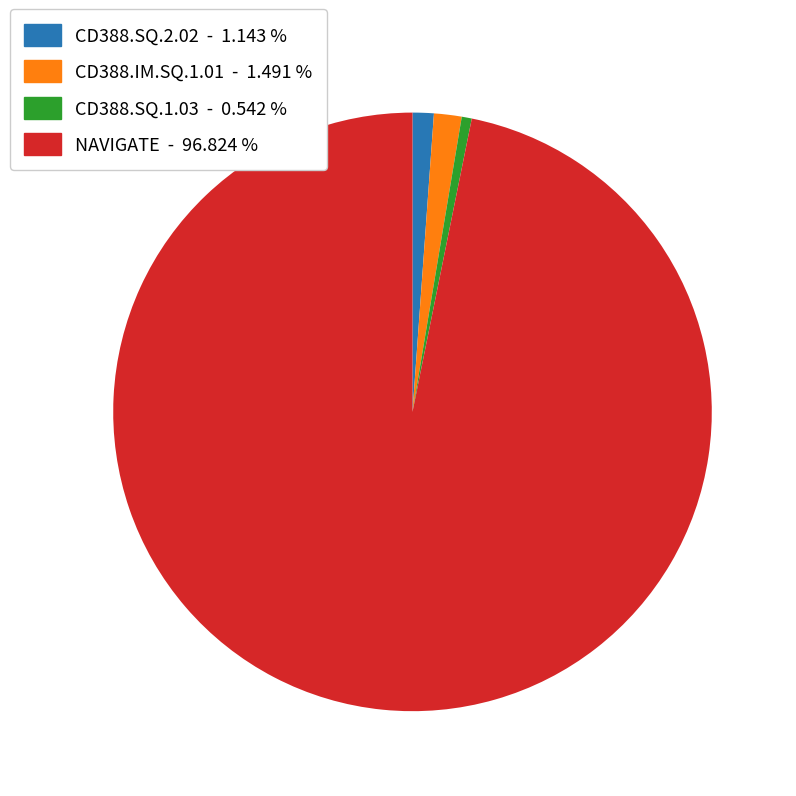

Which category has the biggest portion of the pie?

NAVIGATE